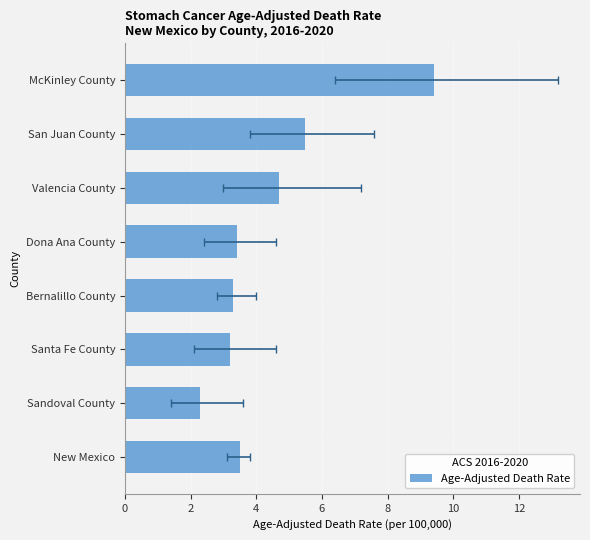

How many data points are less than 3?

1